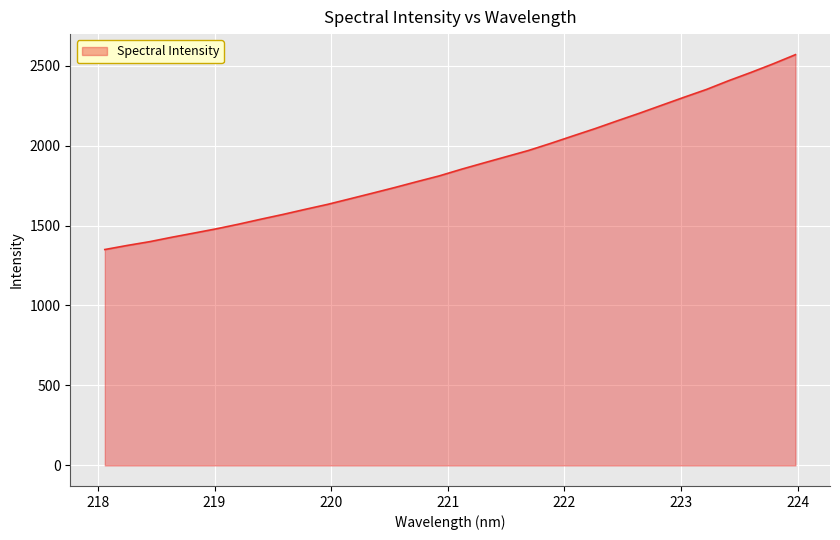

What is the difference between the maximum and minimum values?

1218.5